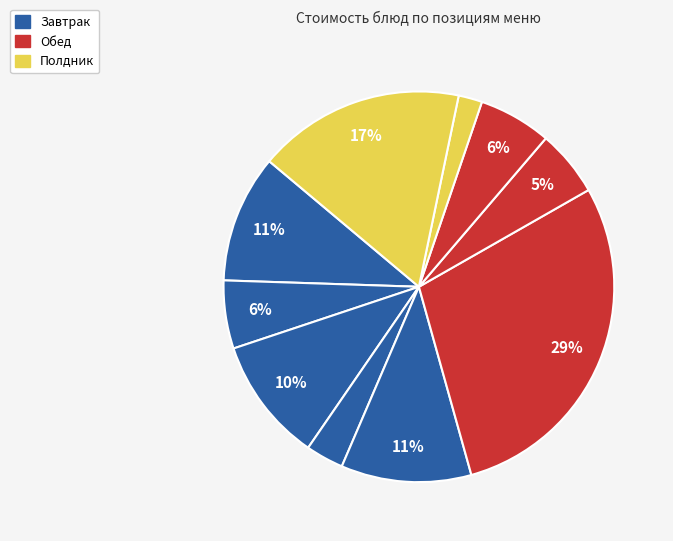

Rank the categories by value from highest to lowest.

Котлета мясная, Банан, Суп картофельный с вермишелью, Каша молочная рисовая, Бутерброд с сыром, Компот из изюма, Кофейный напиток, Каша гречневая рассыпчатая, Салат из белокочанной капусты с морковью, Хлеб